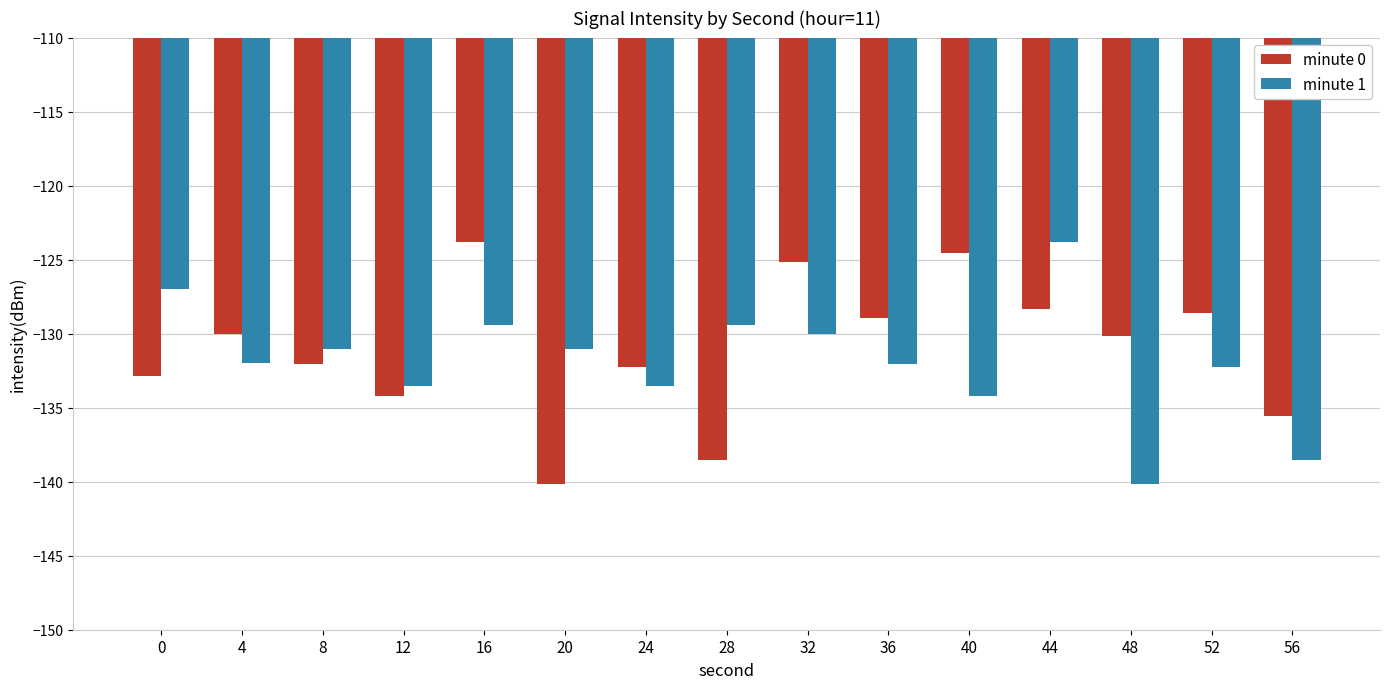

Is it true that minute 1 equals -138.5 at 56?

True